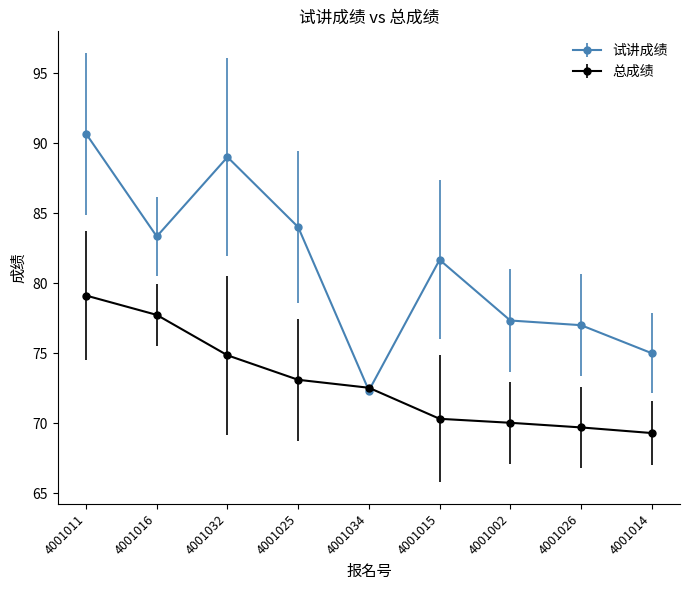

How many times do 试讲成绩 and 总成绩 cross each other?

2